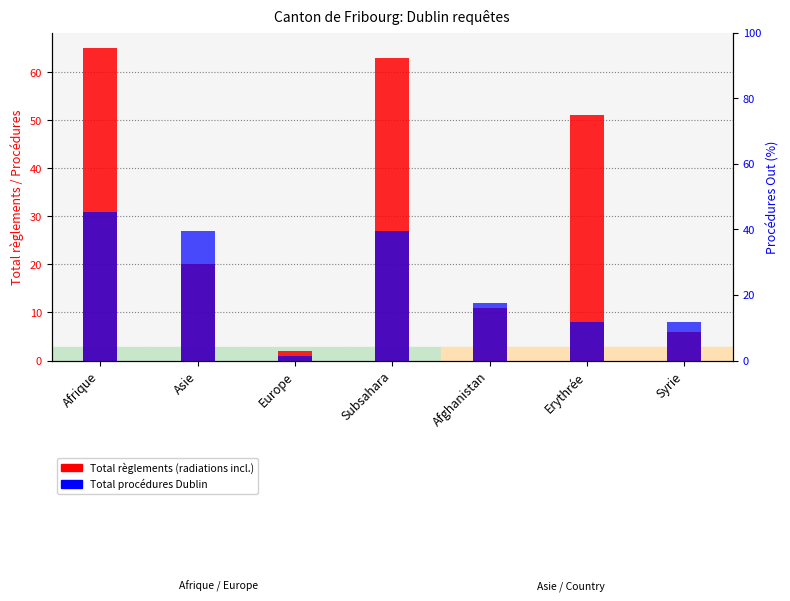

What is the spread (max minus min) of values at Afrique?

34